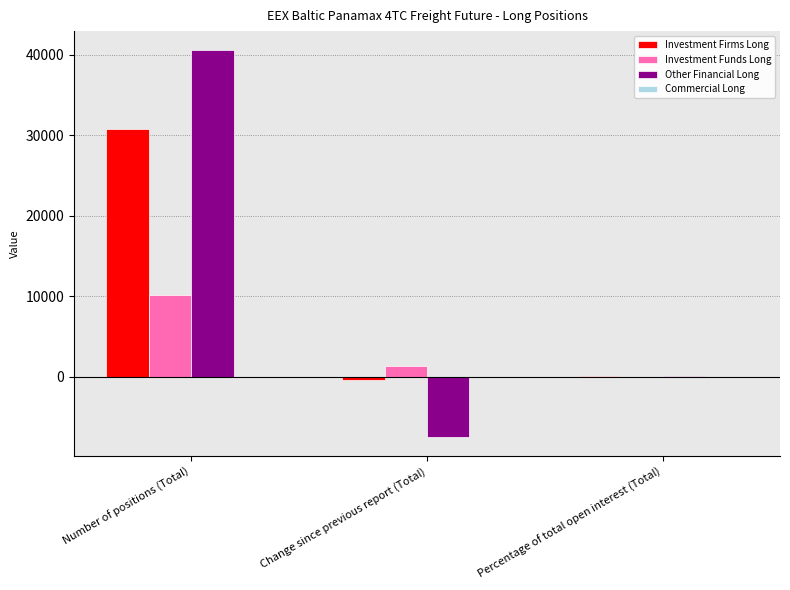

What is the maximum value shown in the chart?

40525.1